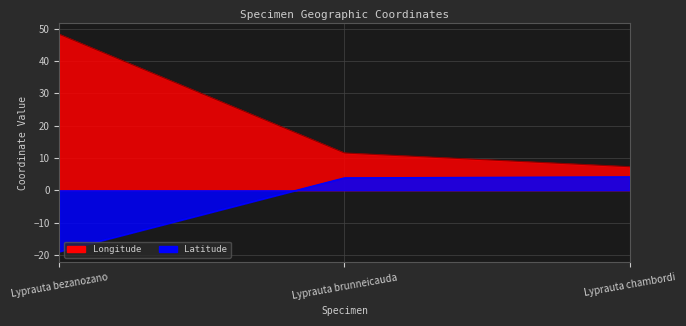

Rank the series at Lyprauta bezanozano from lowest to highest value.

Latitude, Longitude